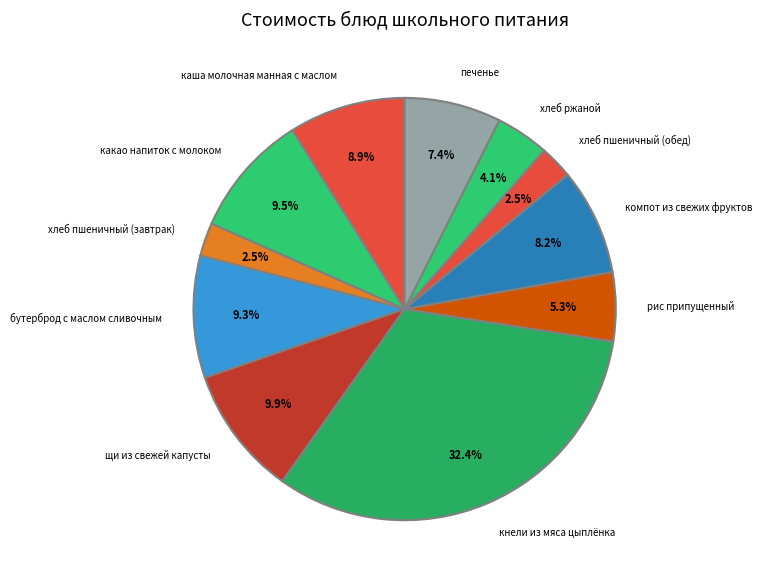

How much of the chart is everything except каша молочная манная с маслом?

91.1%